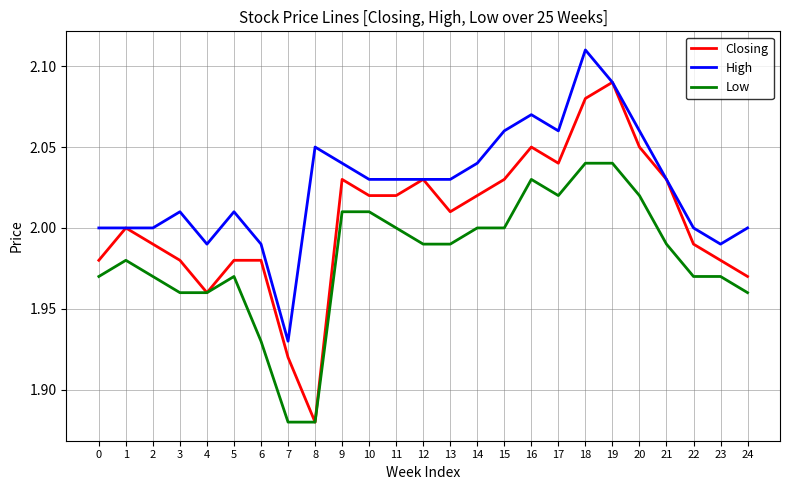

Where is Closing nearest to the value 1?

8